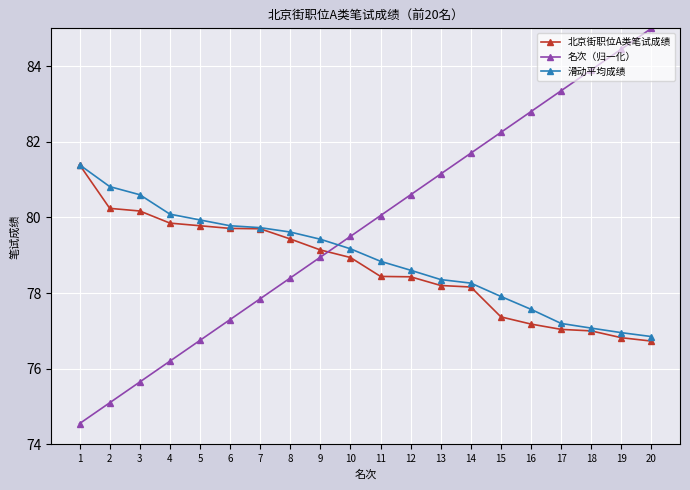

What is the difference between the 名次（归一化） values at 10 and 18?

4.4